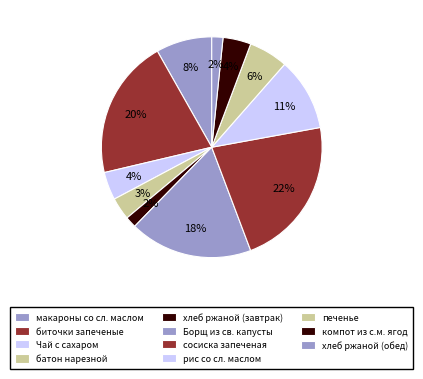

The компот из с.м. ягод slice represents 11% of the pie. True or false?

False